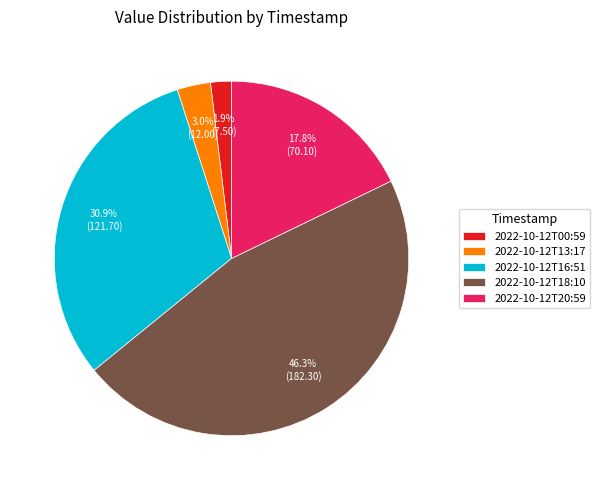

Does 2022-10-12T16:51 account for over 50% of the chart?

No